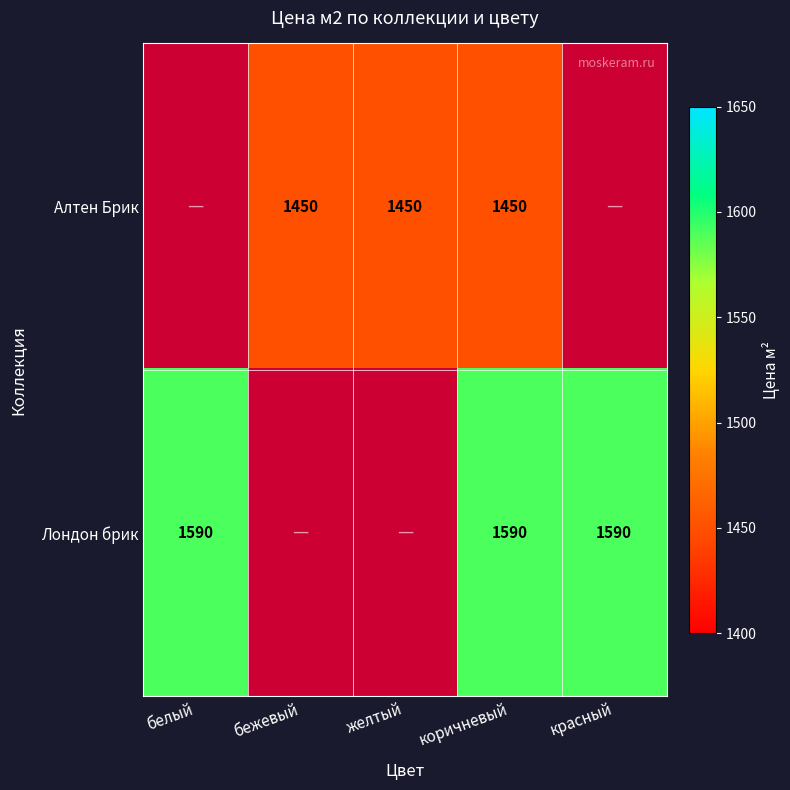

What is the spread (max minus min) of values at коричневый?

140